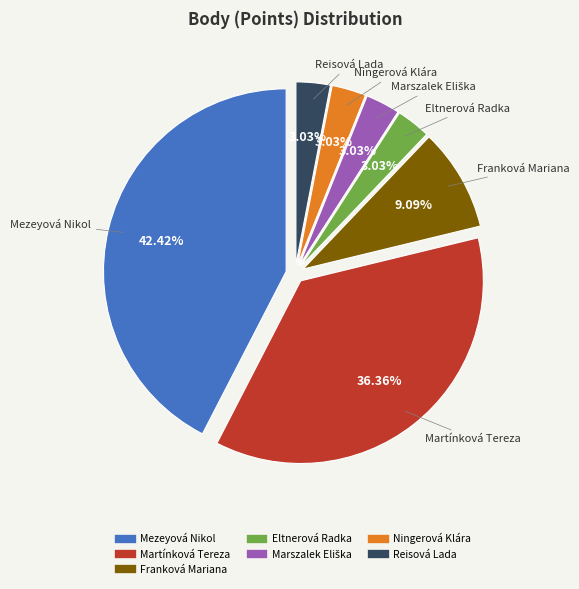

Which has a higher value, Ningerová Klára or Mezeyová Nikol?

Mezeyová Nikol